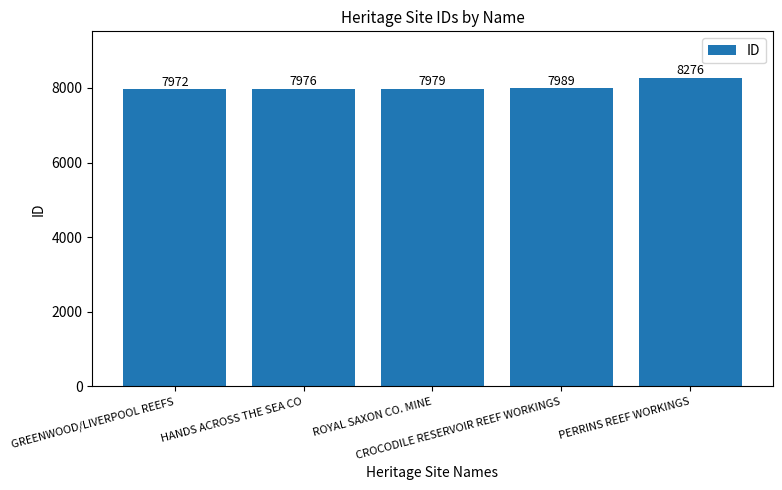

True or false: the data shows 10766 at CROCODILE RESERVOIR REEF WORKINGS.

False